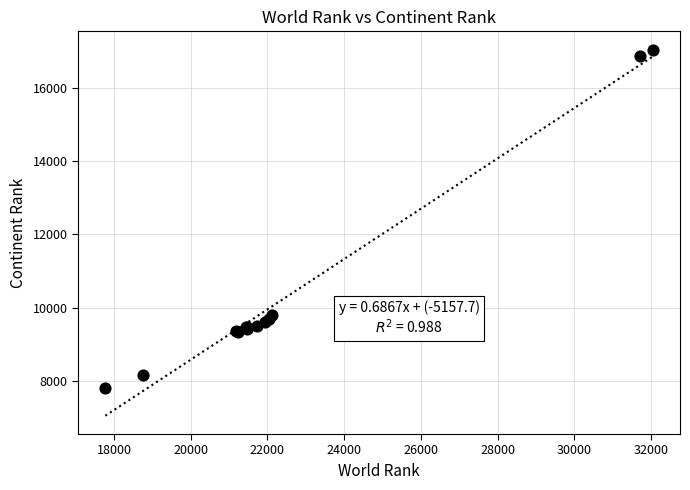

What Y value in the scatter plot is closest to 12422?

9786